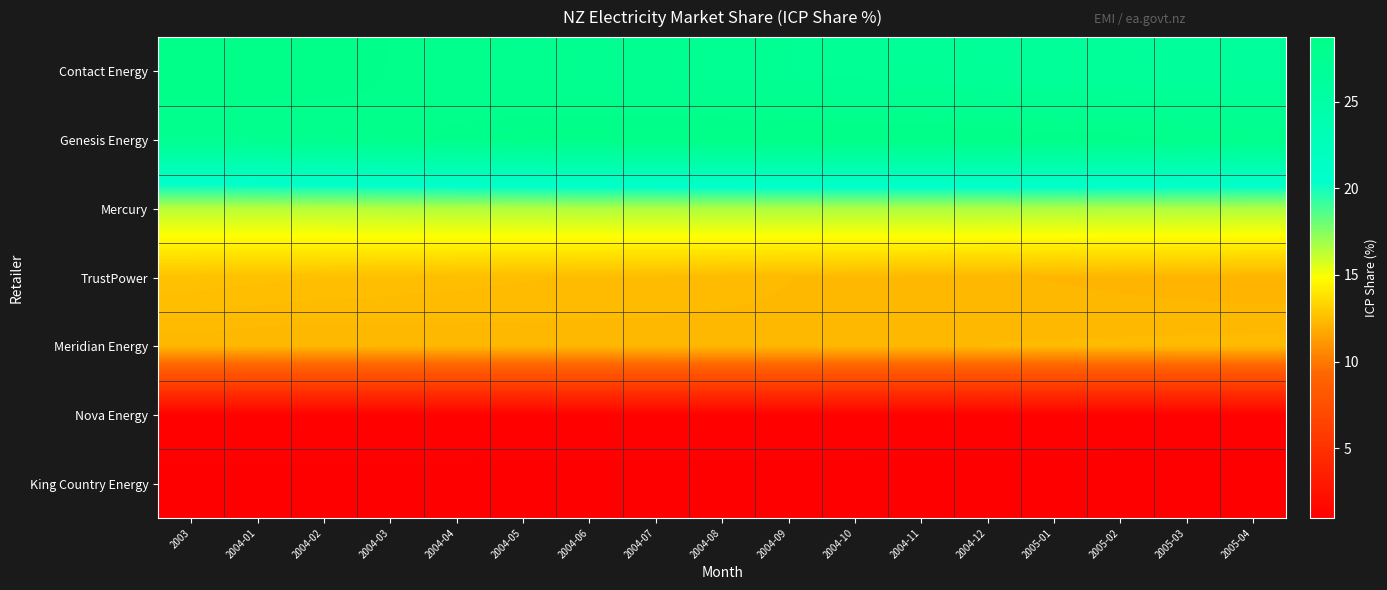

Which label corresponds to the largest value in the chart?

2004-09